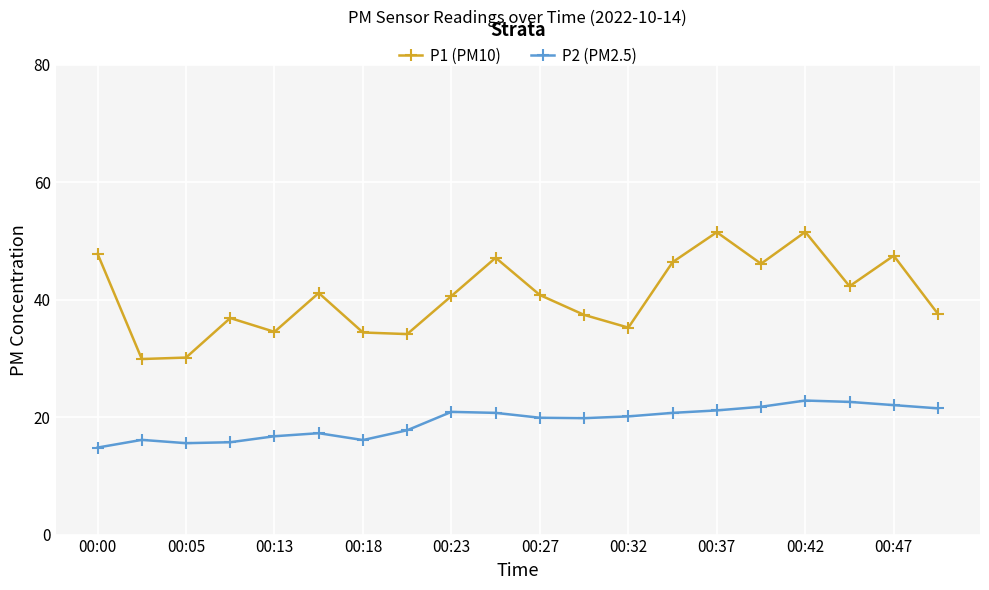

Rank the series by their average value, from lowest to highest.

P2 (PM2.5), P1 (PM10)